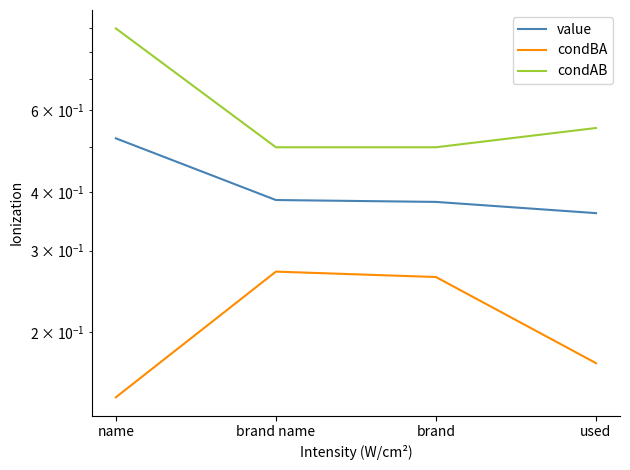

Reading right to left, list all the values displayed in this chart.

value: 0.4	0.4	0.4	0.5
condBA: 0.2	0.3	0.3	0.1
condAB: 0.6	0.5	0.5	0.9